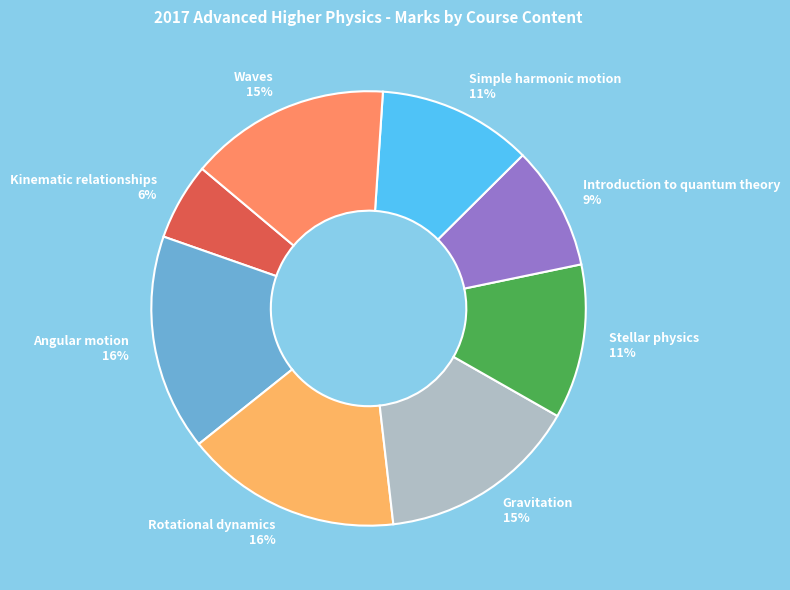

Which slice is the smallest?

Kinematic relationships